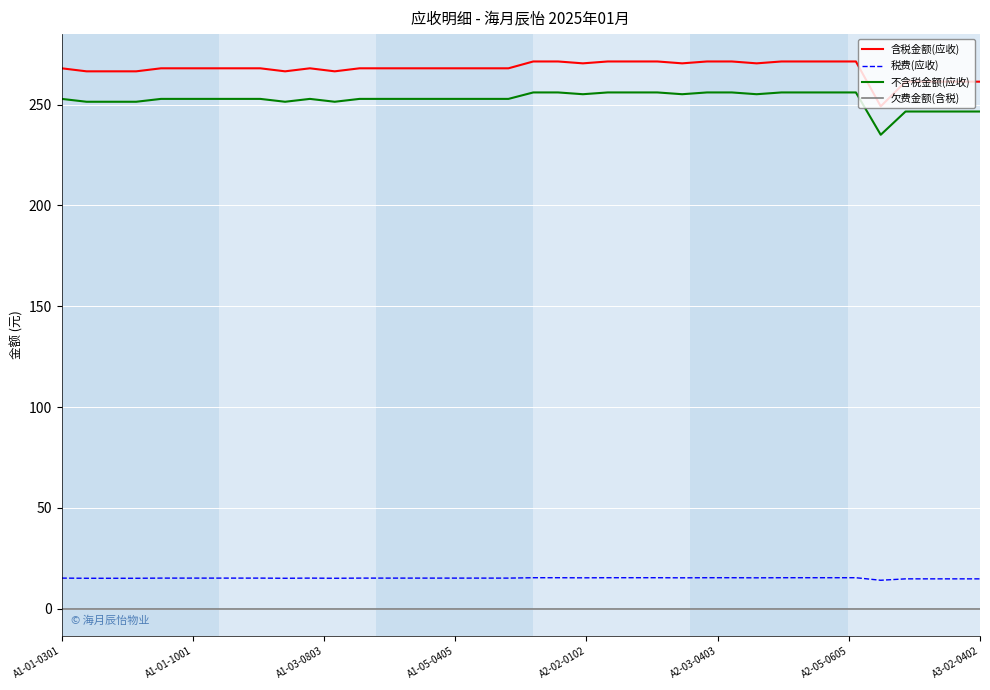

What are all the series names shown in the legend?

含税金额(应收), 税费(应收), 不含税金额(应收), 欠费金额(含税)